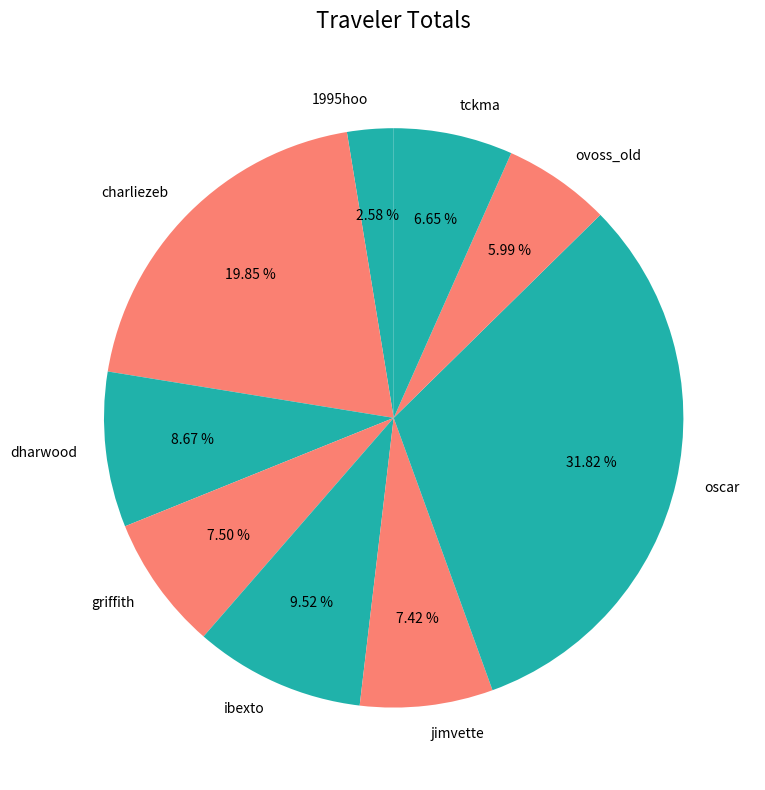

To the nearest percent, what percentage of the pie is tckma?

7%